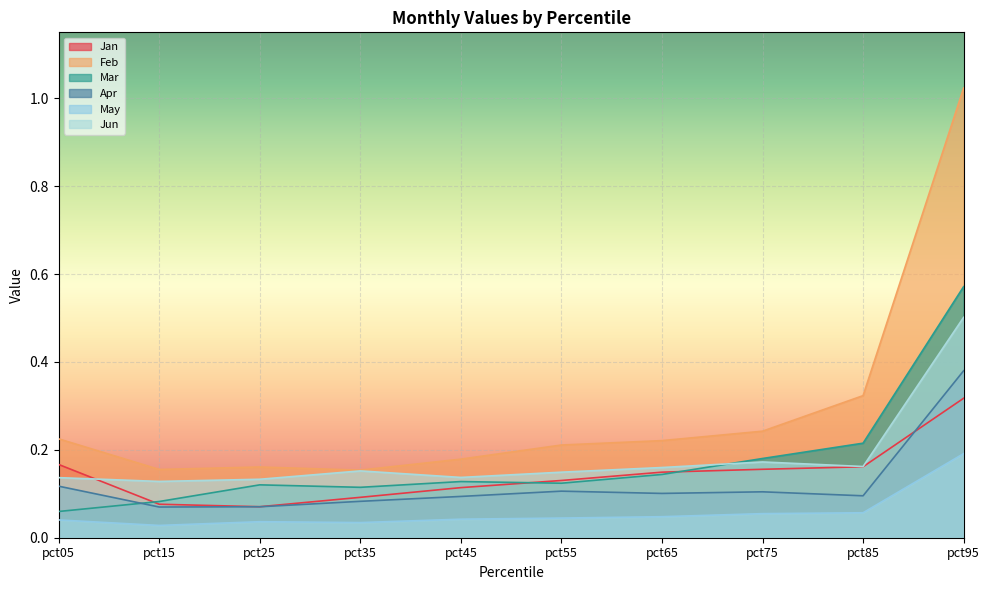

How many interior local valleys does the Jan series have?

1